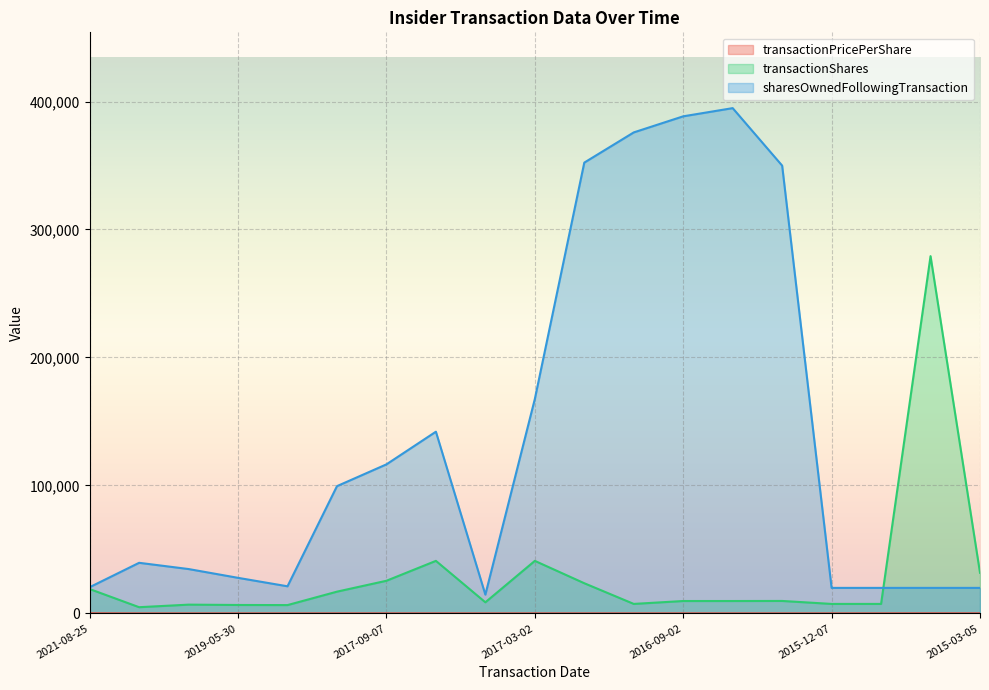

What is the label of the 15th point from the right?

2018-05-18